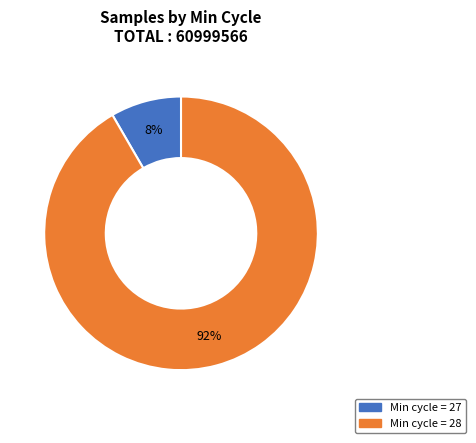

Does any single category account for the majority?

Yes